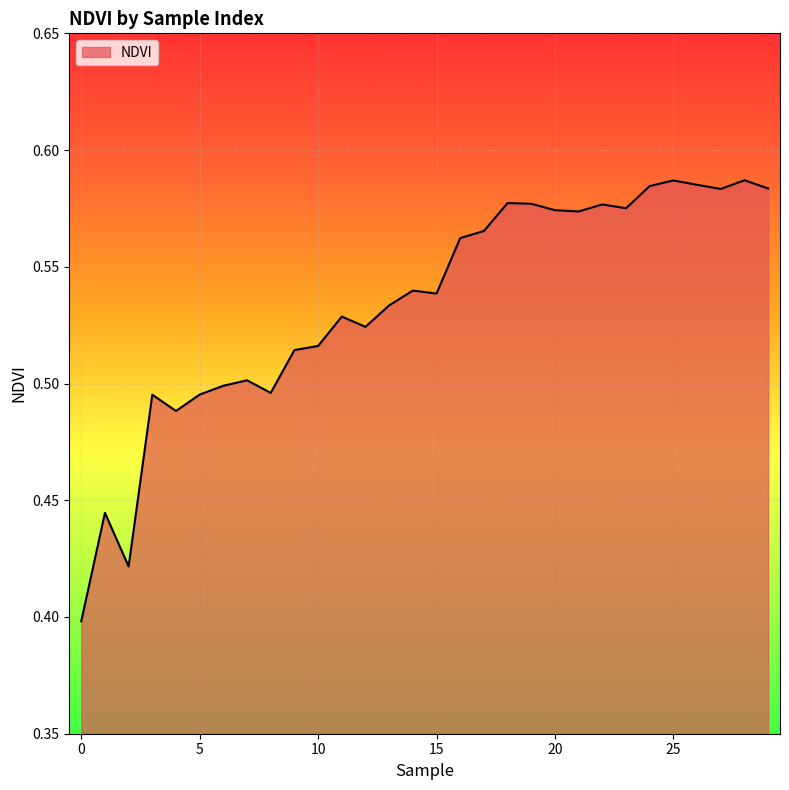

How many lines are shown in the chart?

1